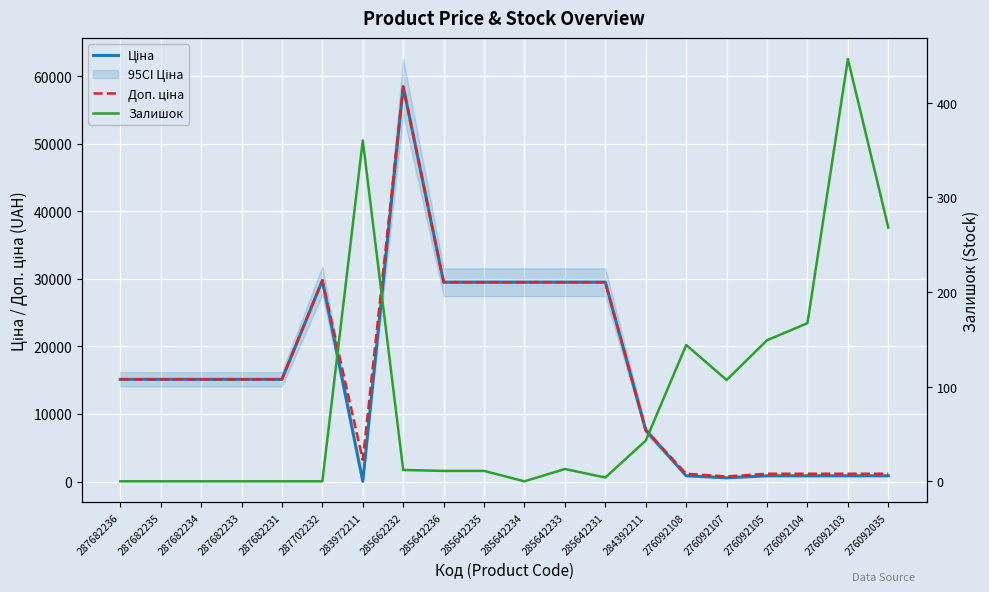

How many values in the Доп. ціна series exceed 15120?

7